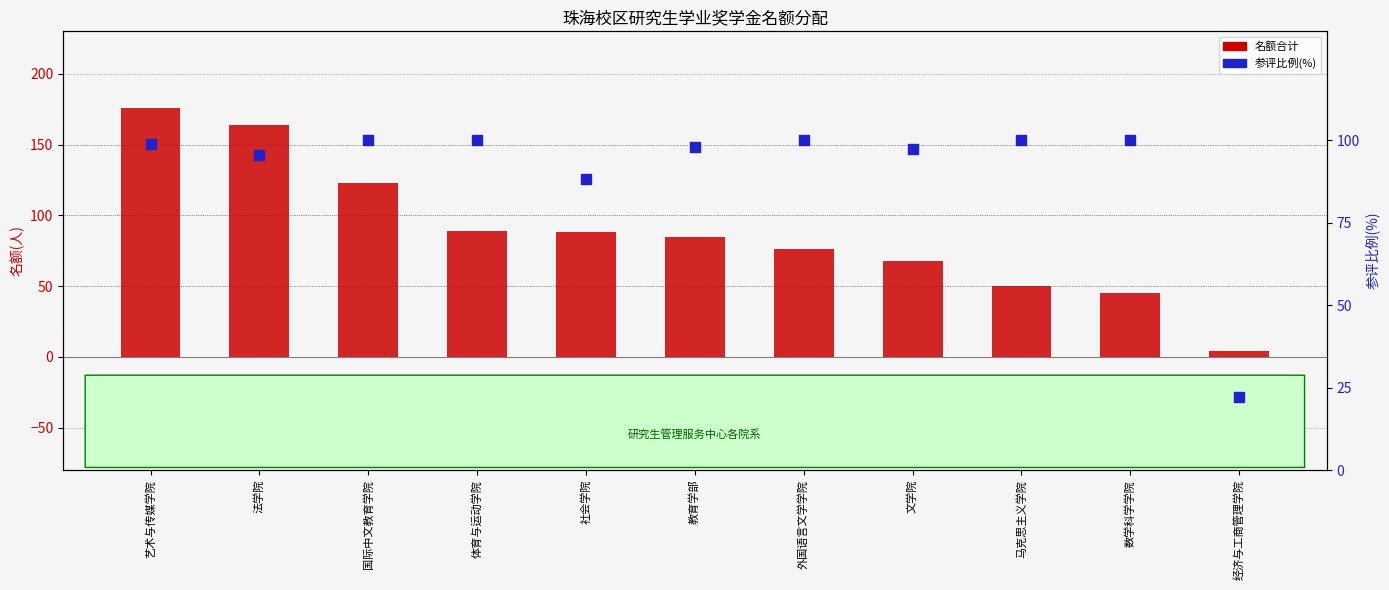

What are all the series names shown in the legend?

名额合计, 参评比例(%)